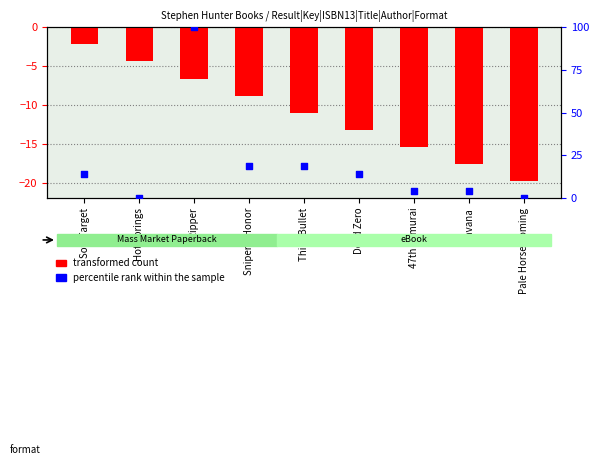

Which series has the largest total across all categories?

percentile rank within the sample